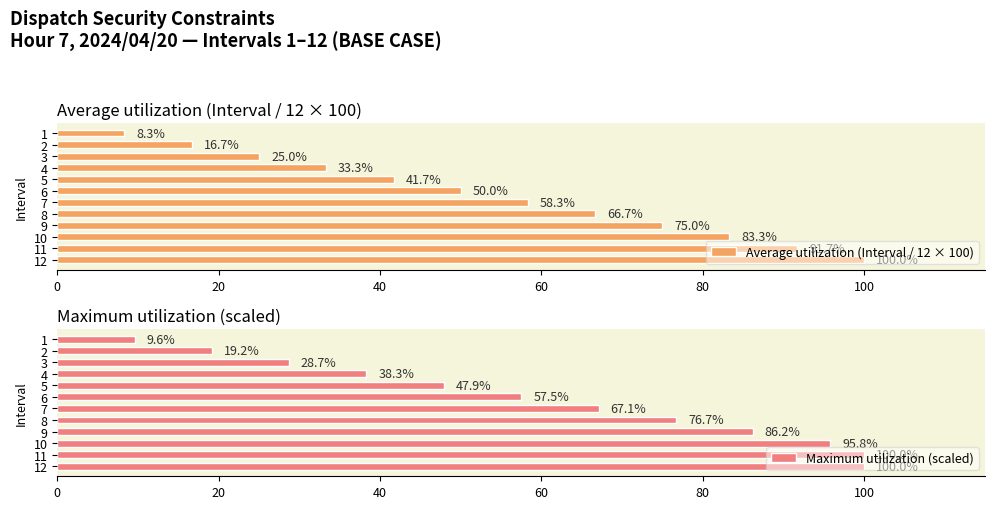

What is the difference between the maximum and minimum values in the Maximum utilization (scaled) series?

90.4